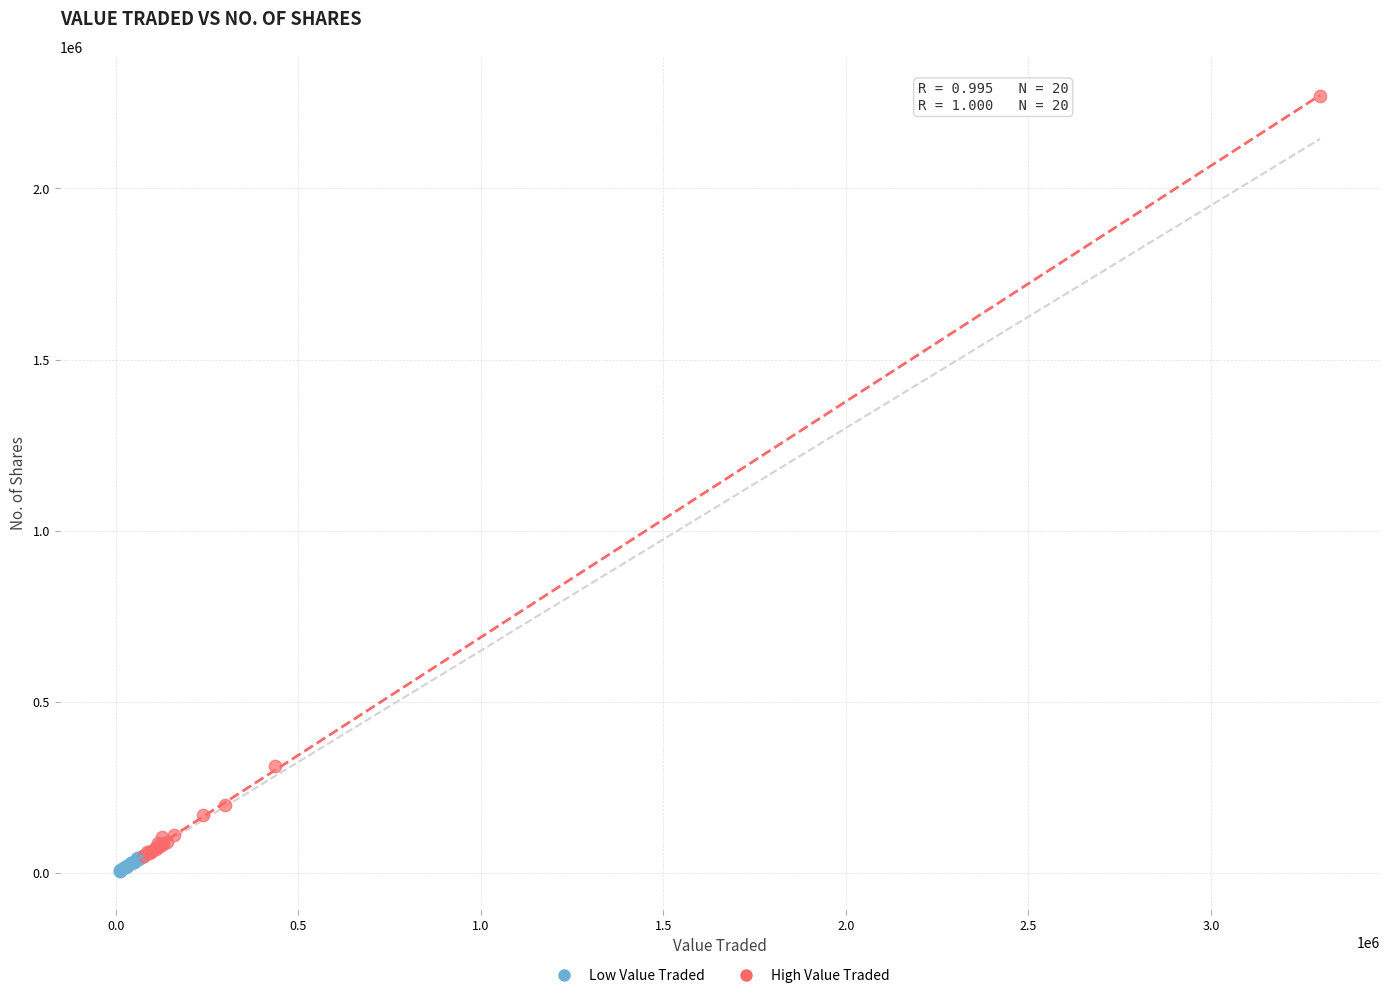

Which series reaches the maximum Y coordinate?

High Value Traded